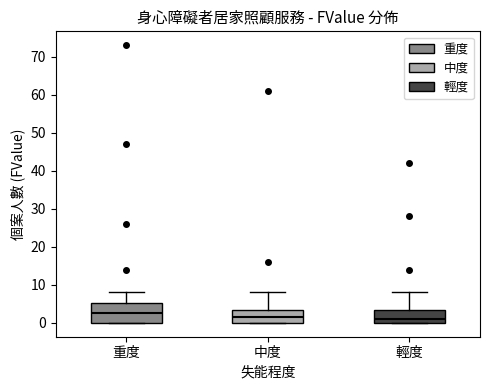

Where is the lower edge of the box for 中度 on the y-axis? The values are not printed on the chart, so give them approximately, as read against the axis.

0